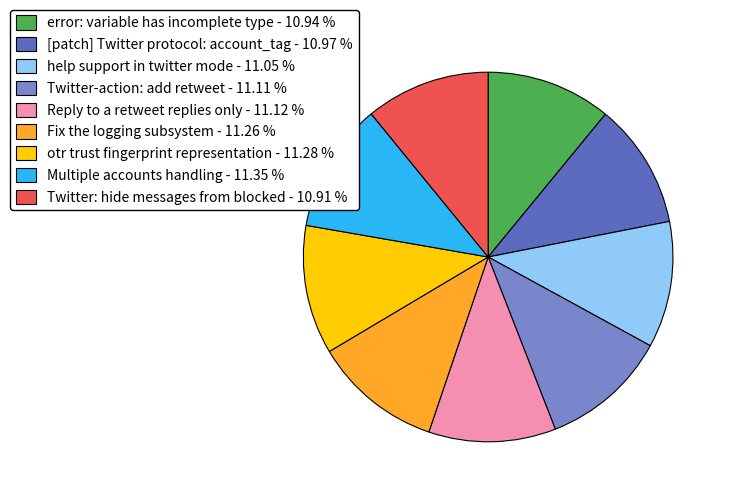

How many segments does this pie chart have?

9